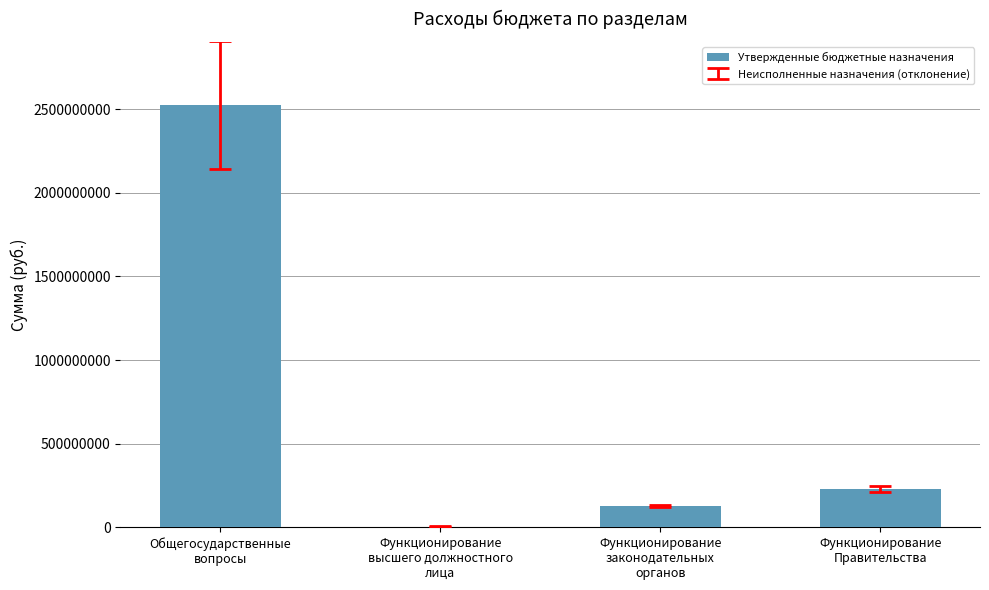

What value does the data have at Функционирование
высшего должностного
лица, to the nearest 100?

4454000